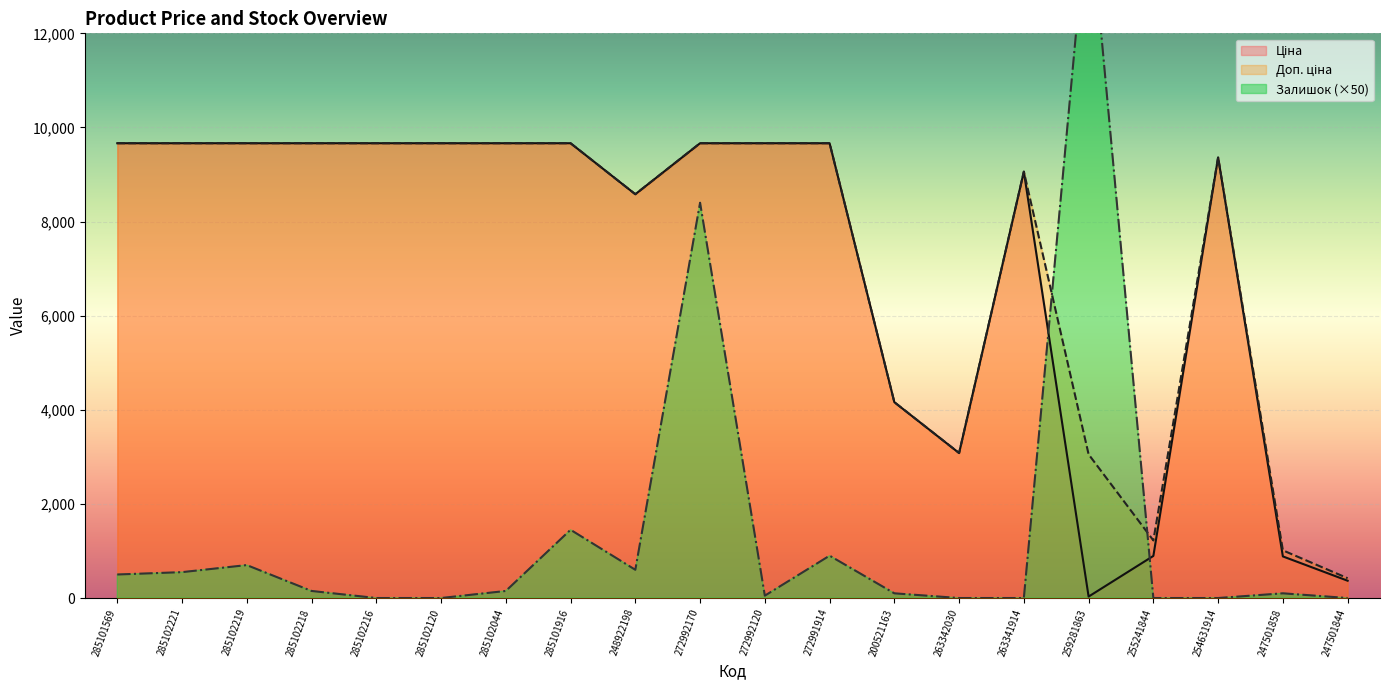

How many series are shown in this chart?

3